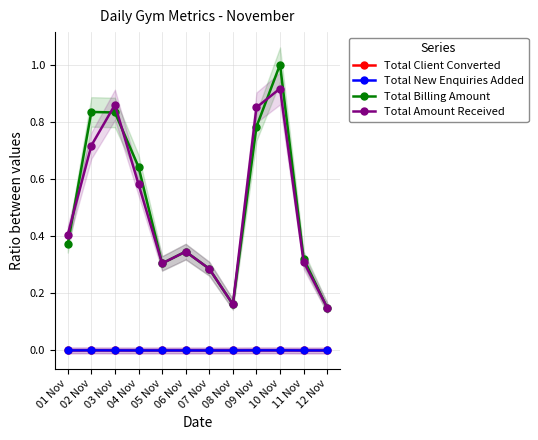

What is the difference between the Total Billing Amount values at 02 Nov and 05 Nov?

0.5